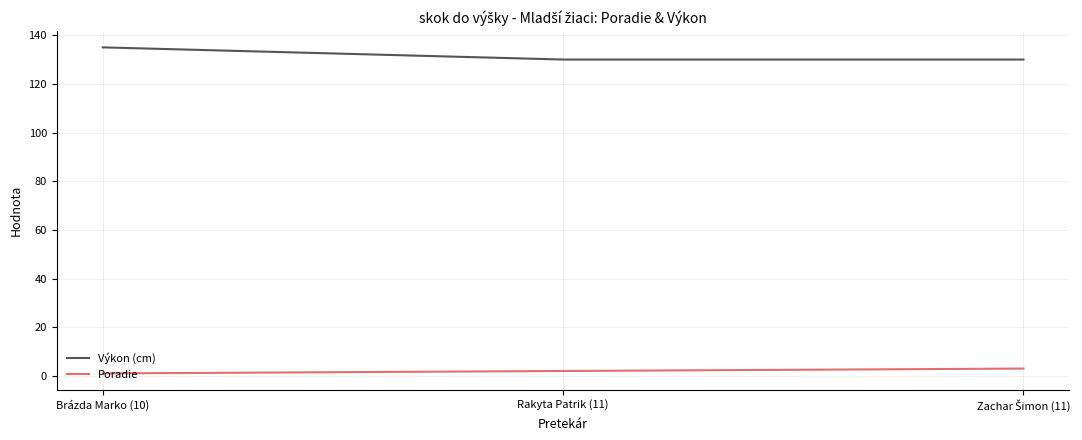

Which series has the largest total across all categories?

Výkon (cm)